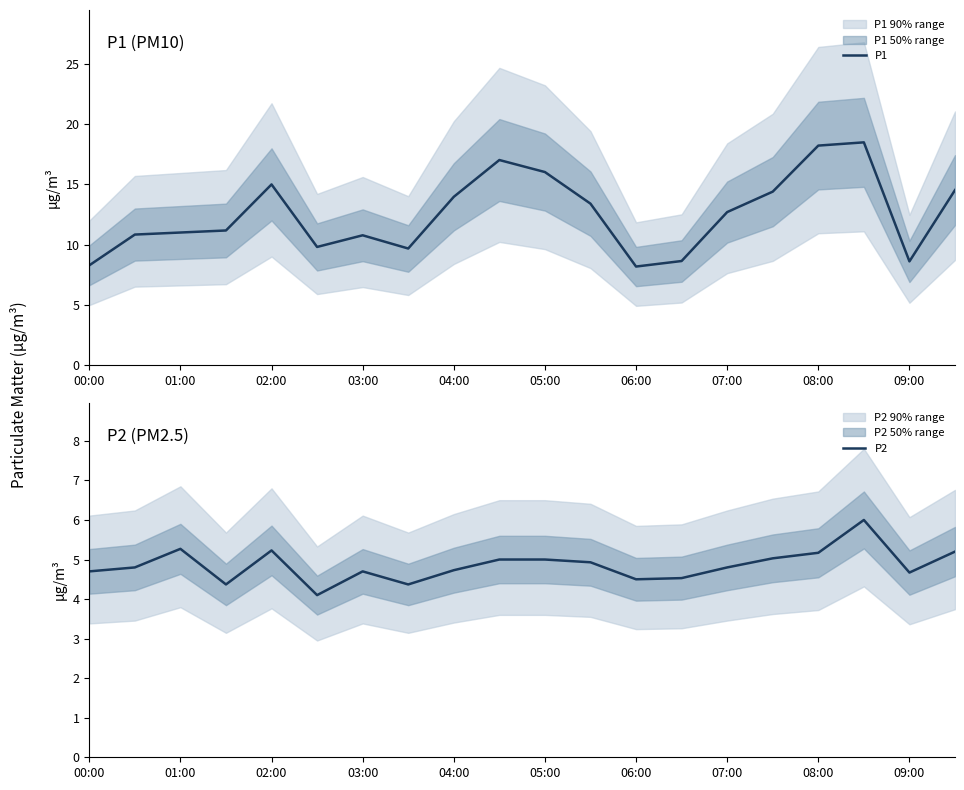

What is the average value of the P2 series?

4.9